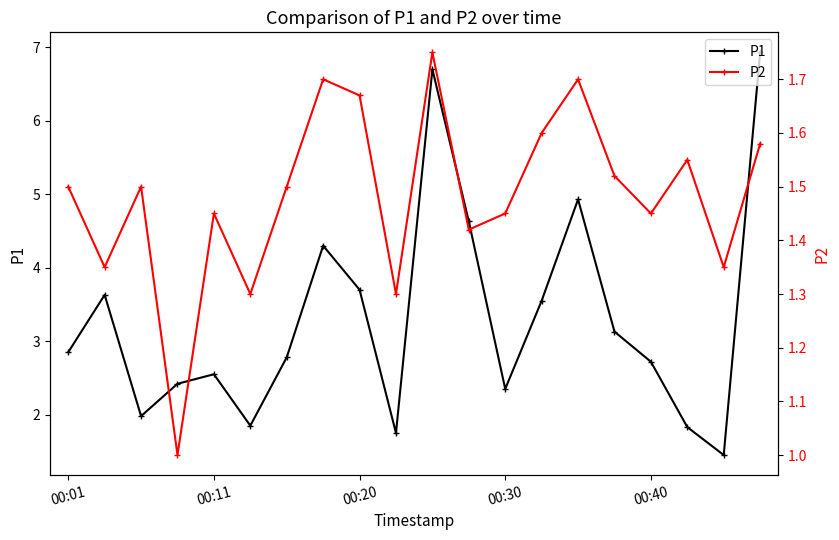

Reading left to right, extract all data points from this chart.

P1: 2.9	3.6	2.0	2.4	2.5	1.9	2.8	4.3	3.7	1.8	6.7	4.6	2.4	3.5	4.9	3.1	2.7	1.8	1.4	6.9
P2: 1.5	1.4	1.5	1.0	1.4	1.3	1.5	1.7	1.7	1.3	1.8	1.4	1.4	1.6	1.7	1.5	1.4	1.6	1.4	1.6